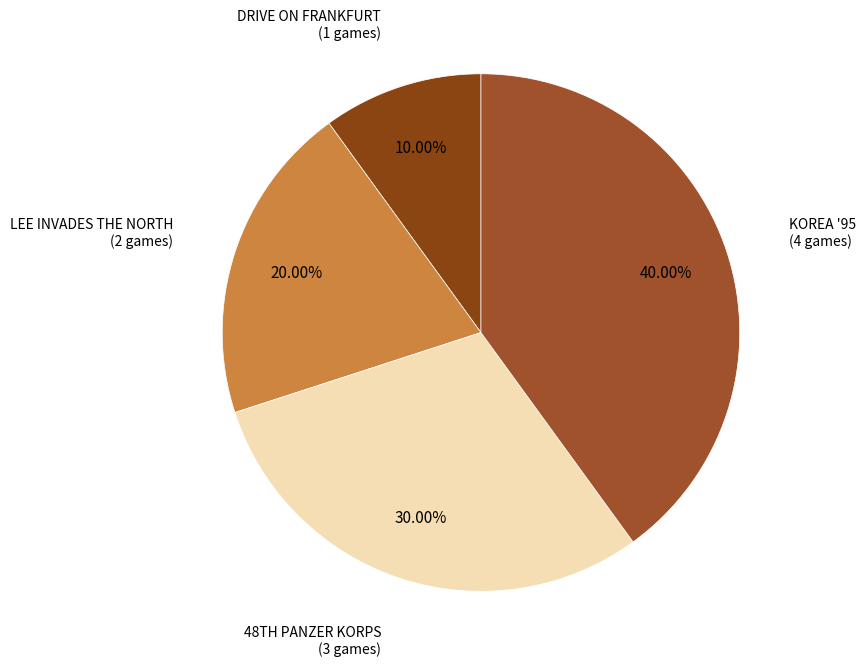

How many segments does this pie chart have?

4